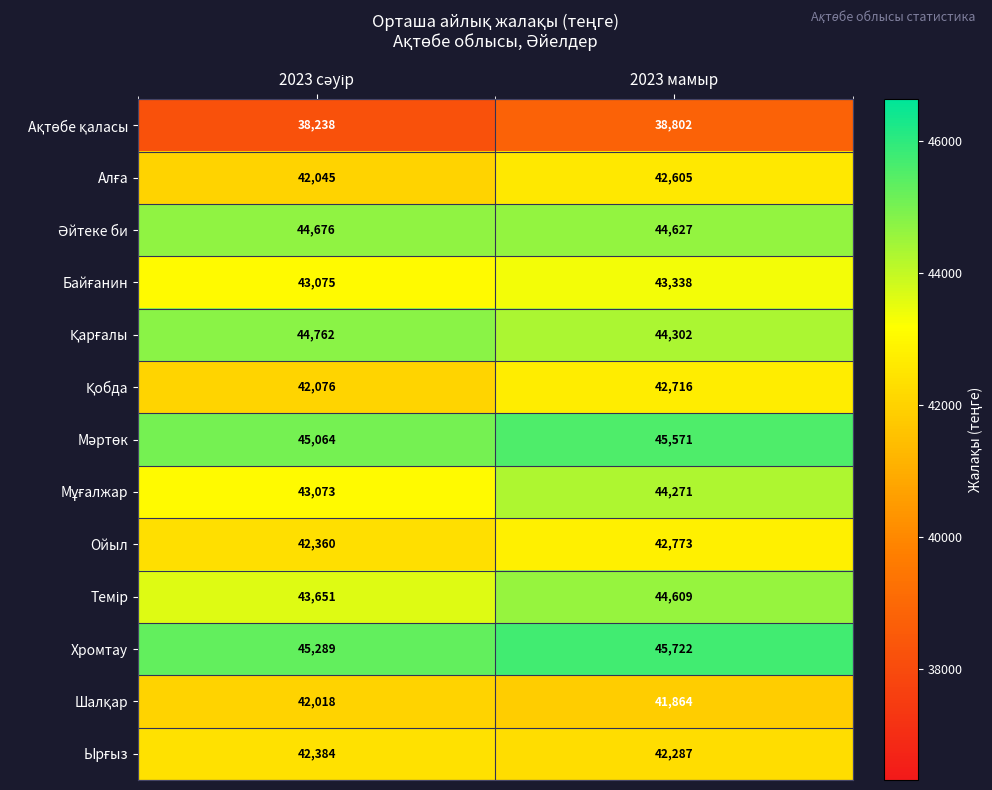

What is the difference between the highest and lowest values at 2023 мамыр?

6920